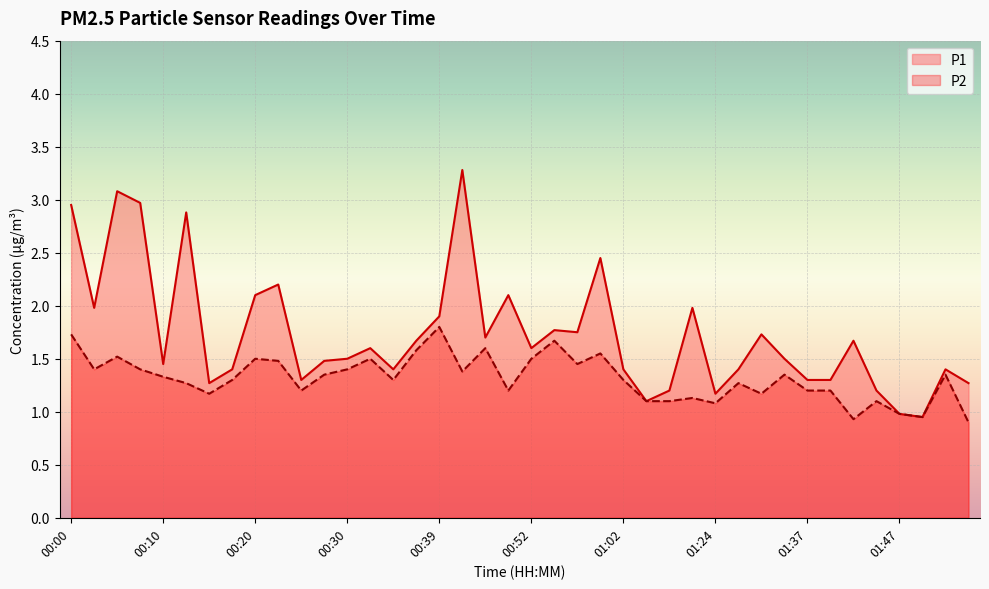

What is the label of the 14th point from the left?

00:32